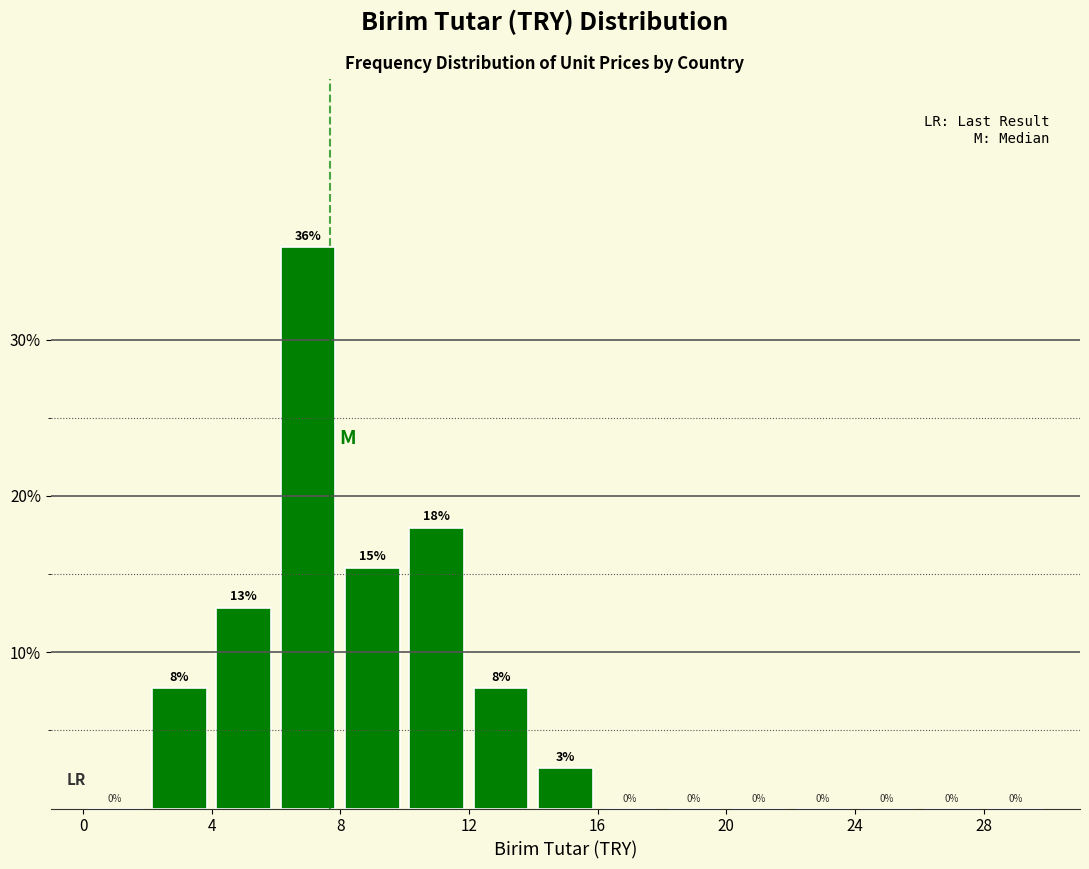

Over which range of the x-axis is the bar tallest?

6 to 8